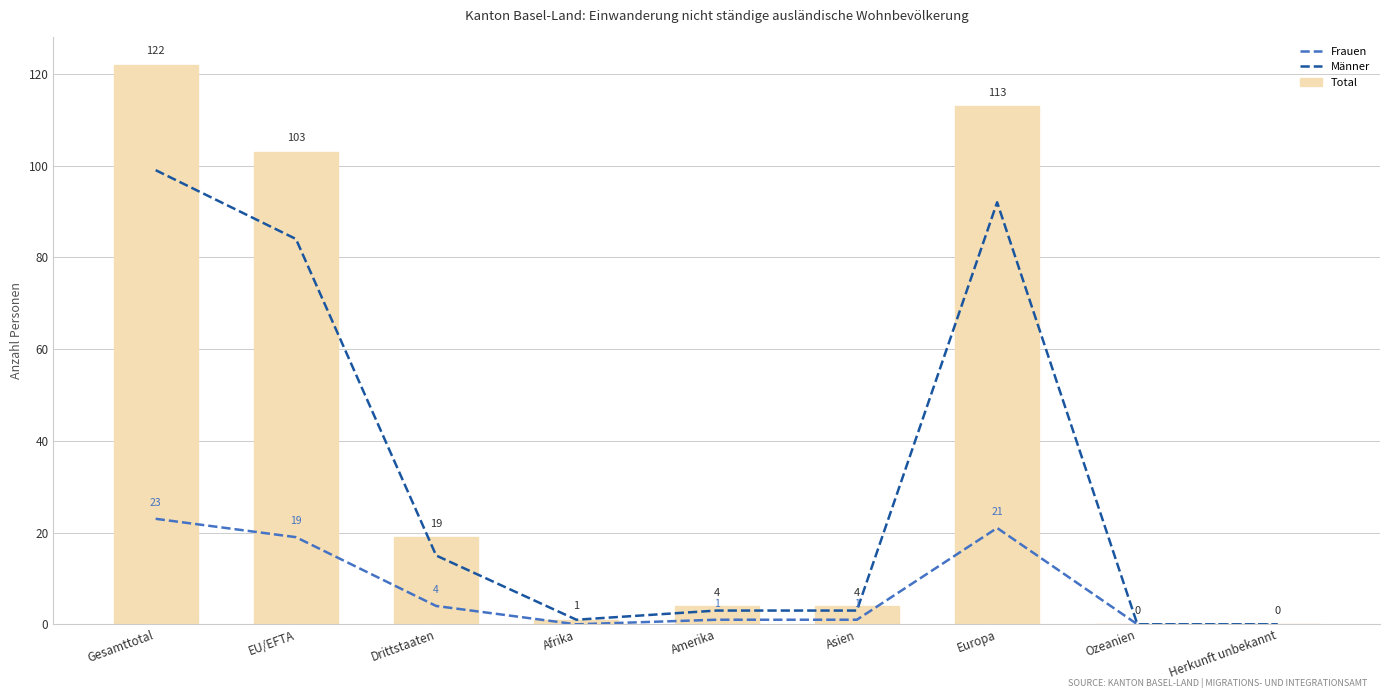

What is the average value of the Männer series?

33